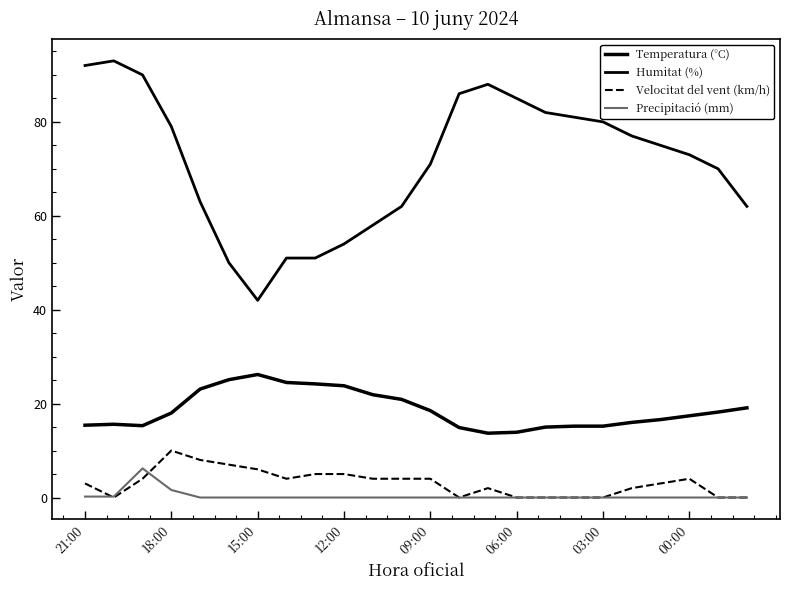

At how many categories does at least one series exceed 60?

18